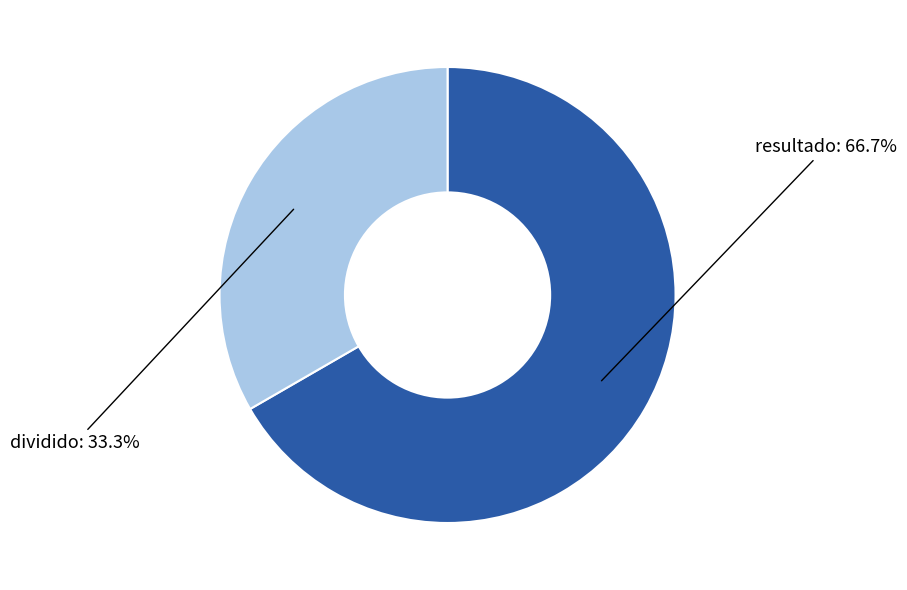

To the nearest percent, what is the average slice percentage?

50%